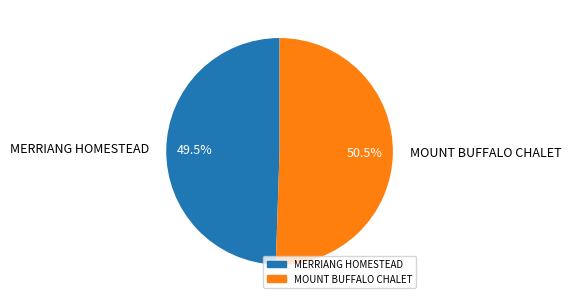

How many segments does this pie chart have?

2